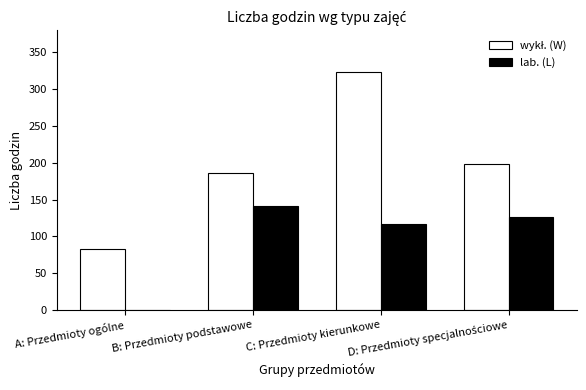

At which category is the sum across all series the highest?

C: Przedmioty kierunkowe